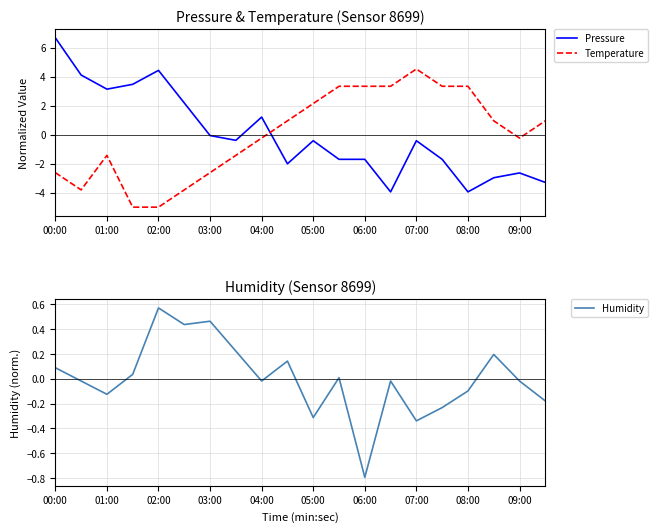

At which category does the chart reach its peak across all series?

00:00